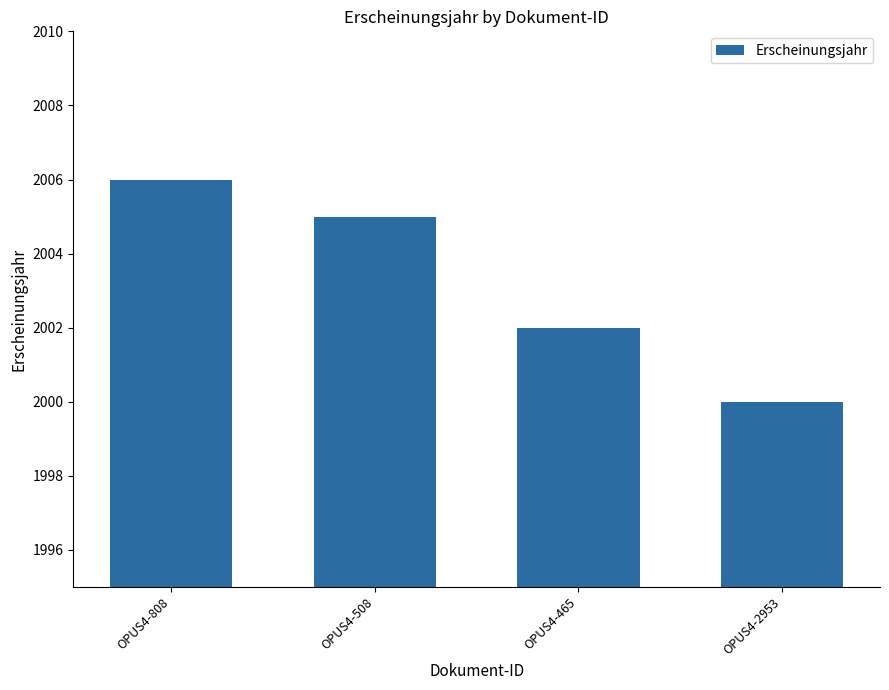

Does the chart contain stacked bars?

No